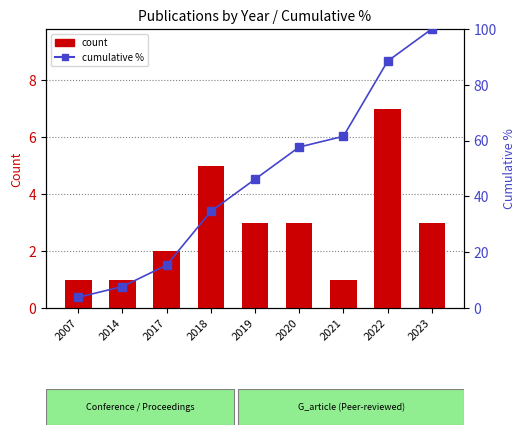

How many values in the count series are below 3?

4